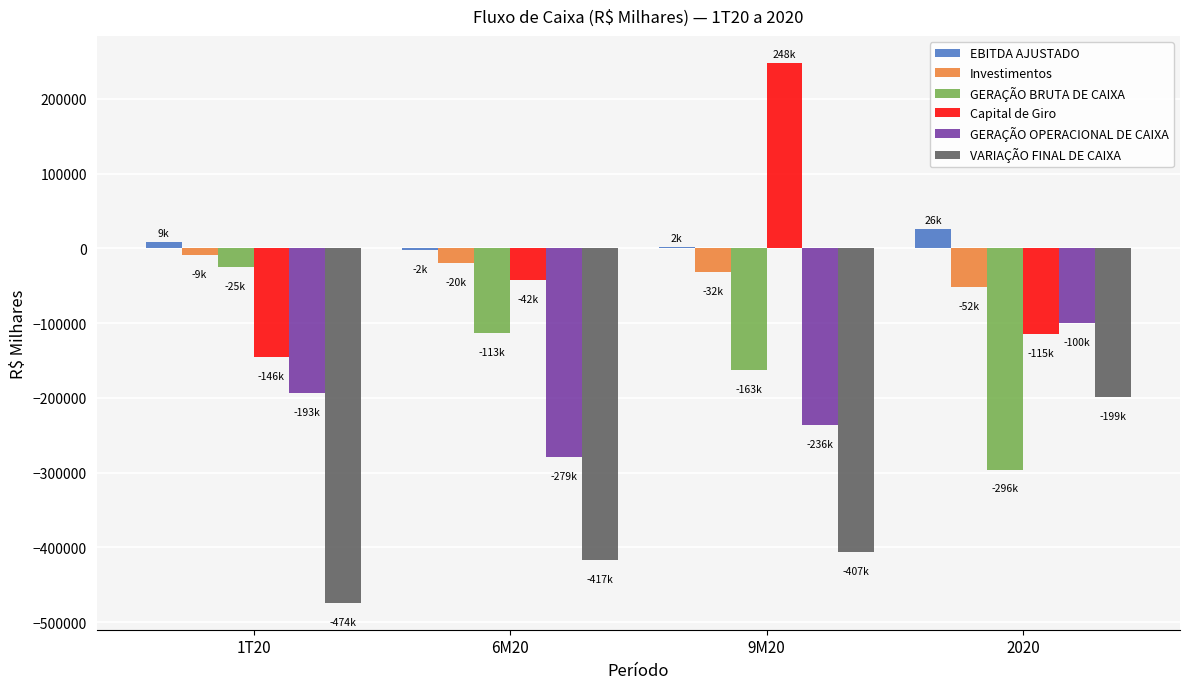

Which series changed the most between 1T20 and 6M20?

Capital de Giro